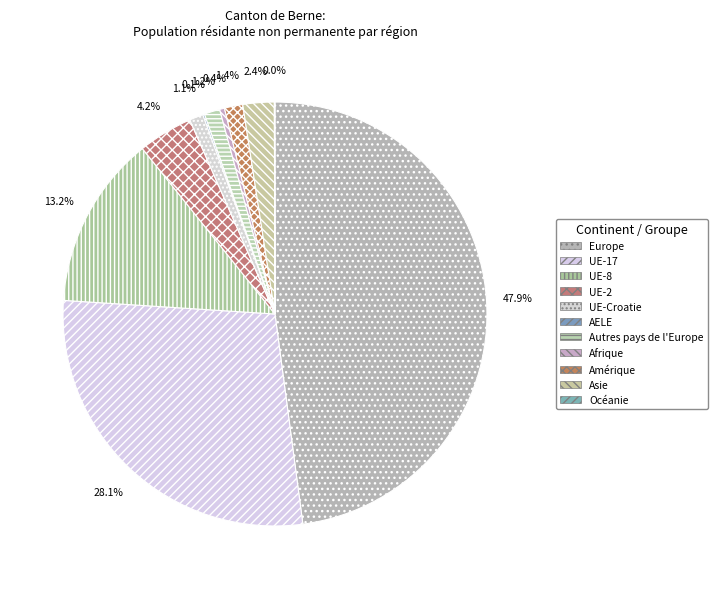

To the nearest percent, what portion does Amérique represent?

1%